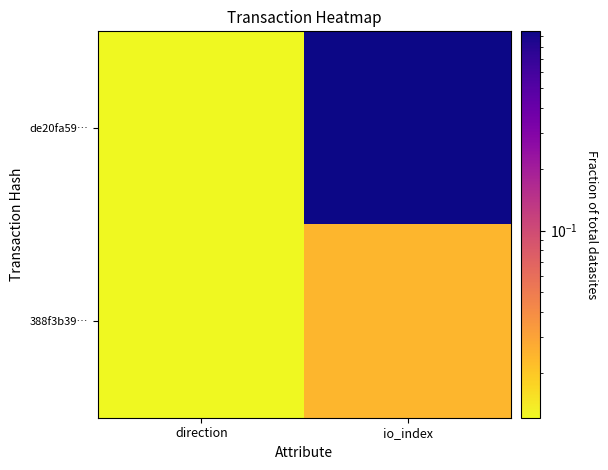

Reading left to right, transcribe all the data shown in this chart.

de20fa59…: direction=0.0	io_index=1.0
388f3b39…: direction=0.0	io_index=0.0